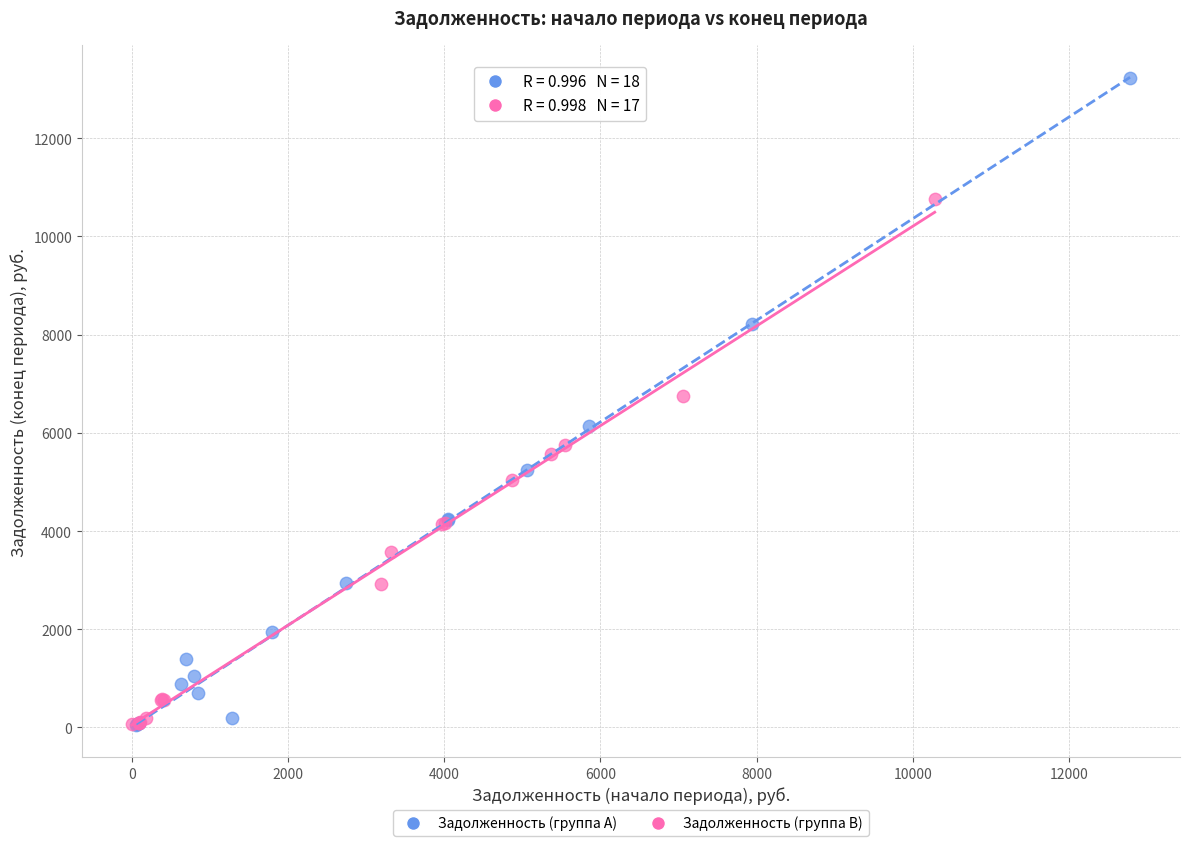

Which series reaches the maximum Y coordinate?

Задолженность (группа A)